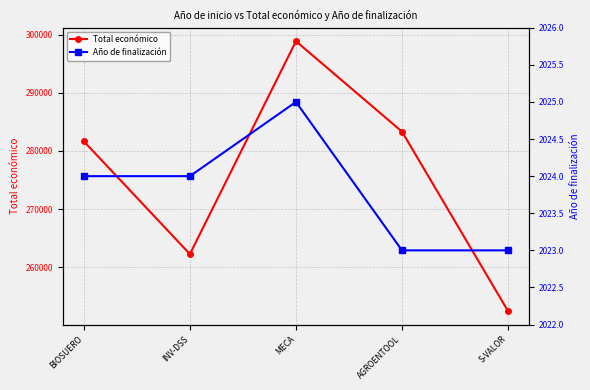

Count the Año de finalización values in the range 2023 to 2024.

4